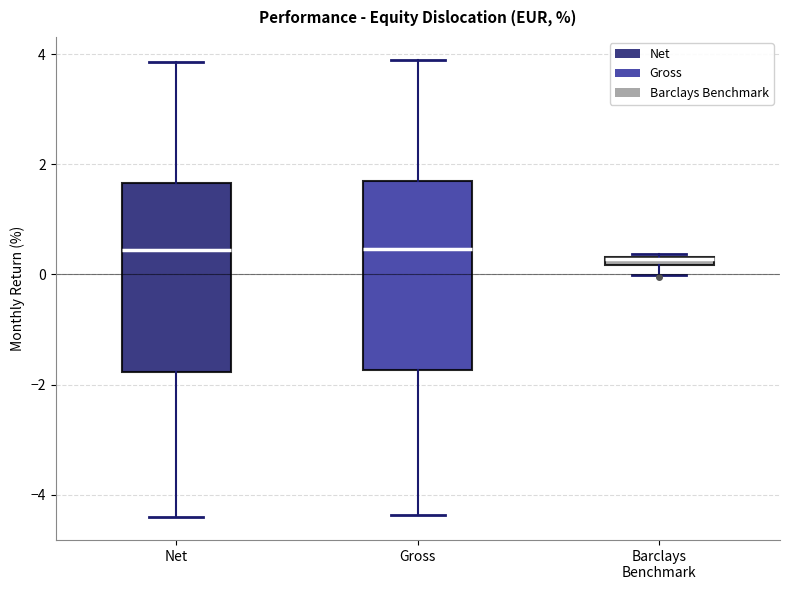

Where is the lower edge of the box for Barclays Benchmark on the y-axis? The values are not printed on the chart, so give them approximately, as read against the axis.

0.2